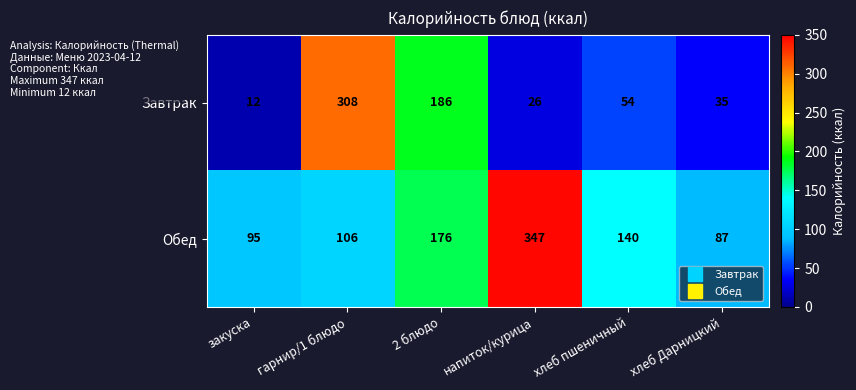

The Завтрак series shows 11 at напиток/курица. True or false?

False